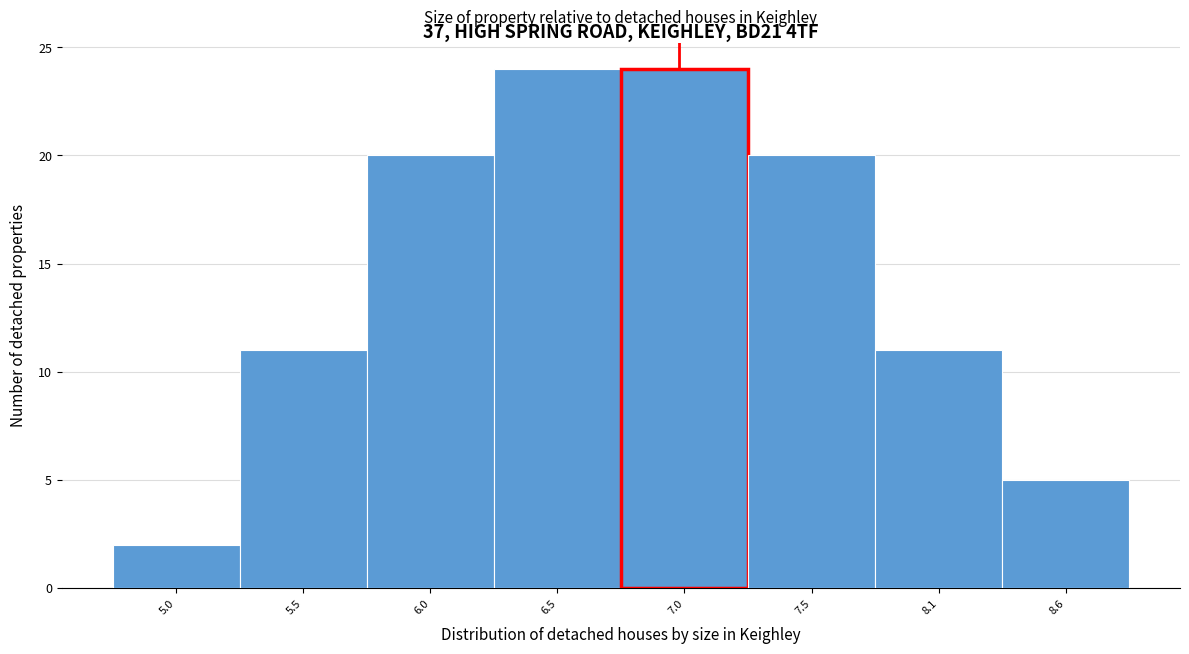

Reading left to right, extract all data points from this chart.

2	11	20	24	24	20	11	5